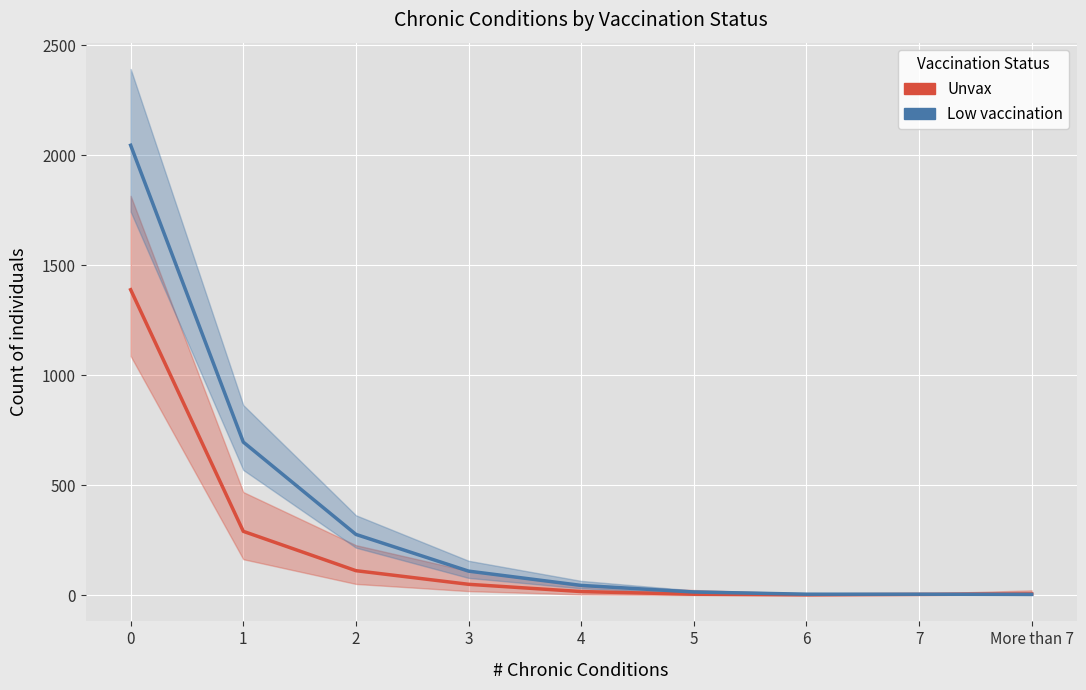

What is the total value across all series at 5?

18